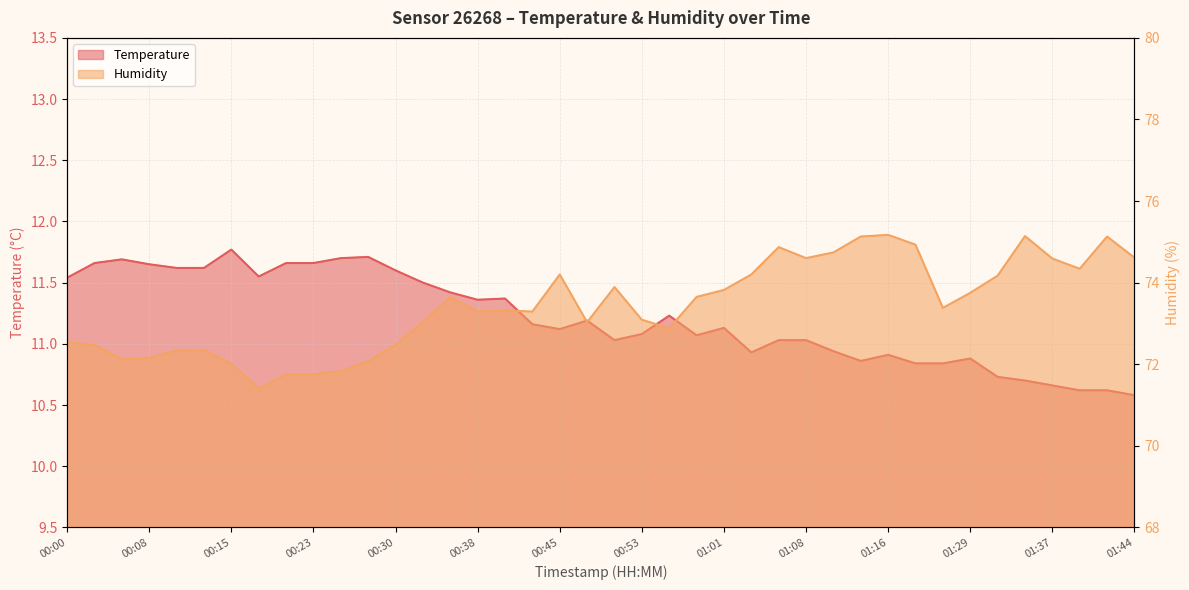

In Humidity, how many points are higher than both neighbors (excluding endpoints)?

8